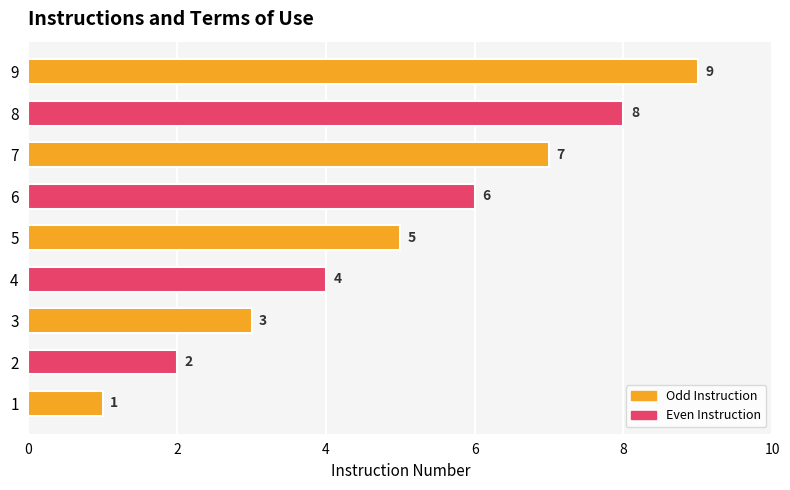

What is the difference between the maximum and second lowest values?

7